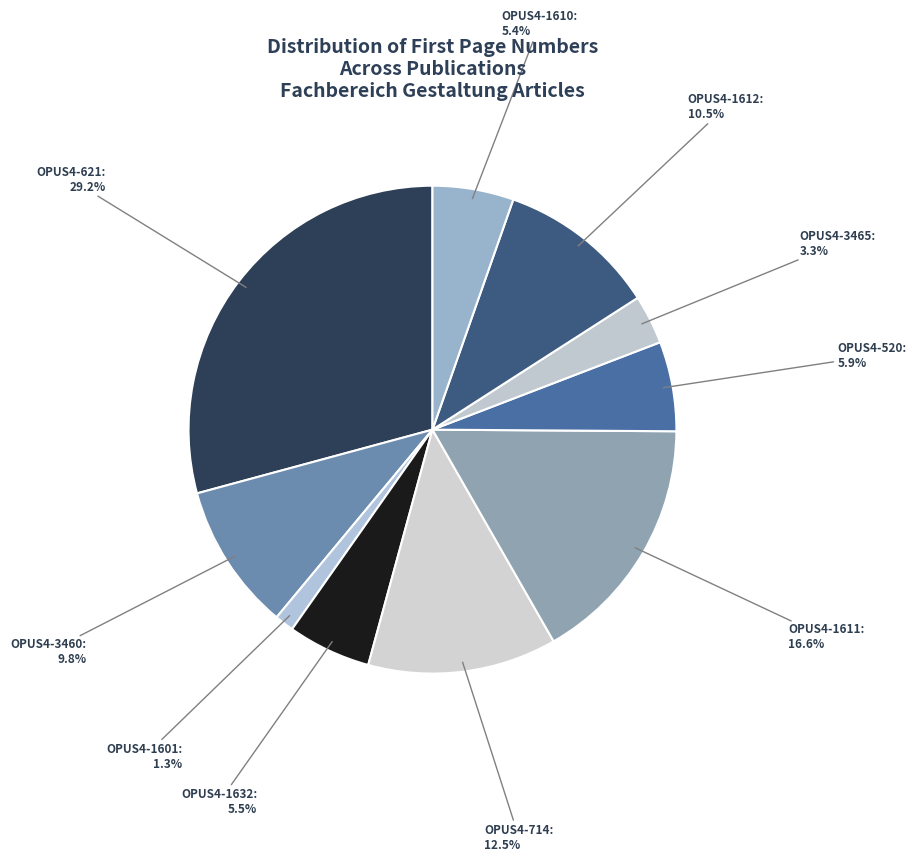

True or false: OPUS4-1610 accounts for 1% of the total.

False